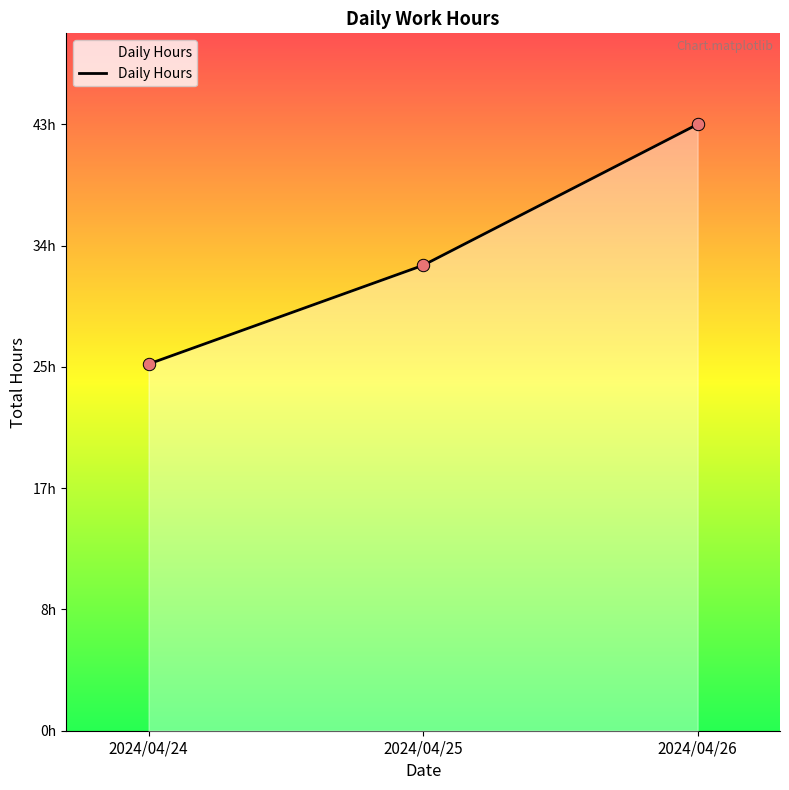

Does the chart have visible grid lines?

No